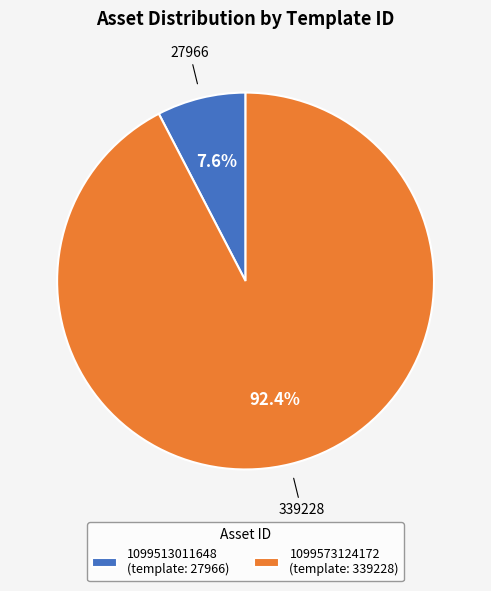

Does 1099513011648 (template: 27966) represent more than half of the total?

No